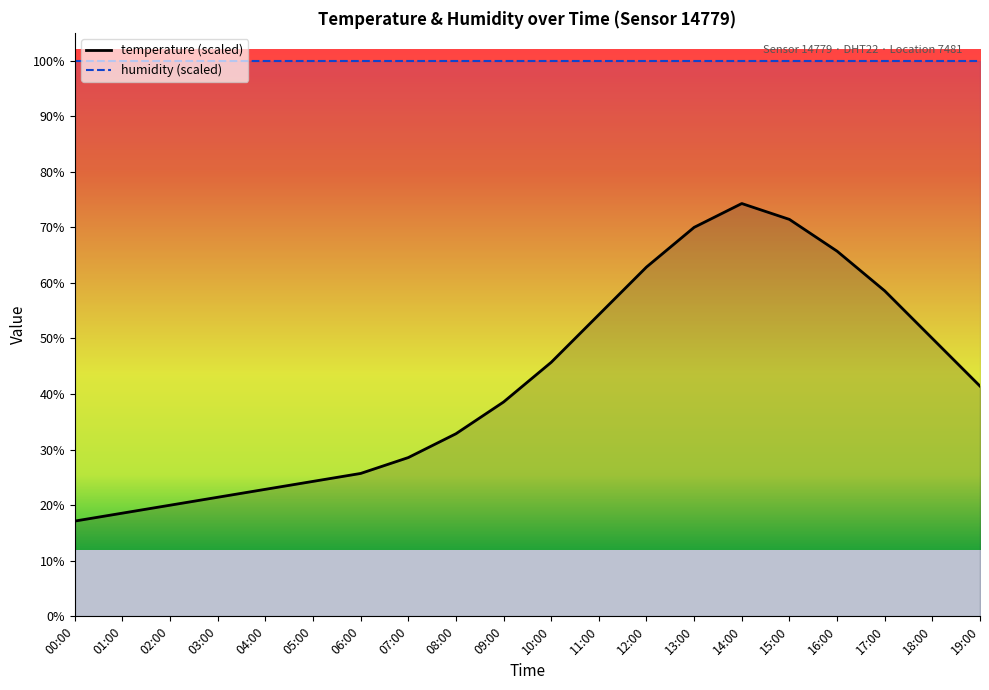

How many categories are shown in the chart?

20